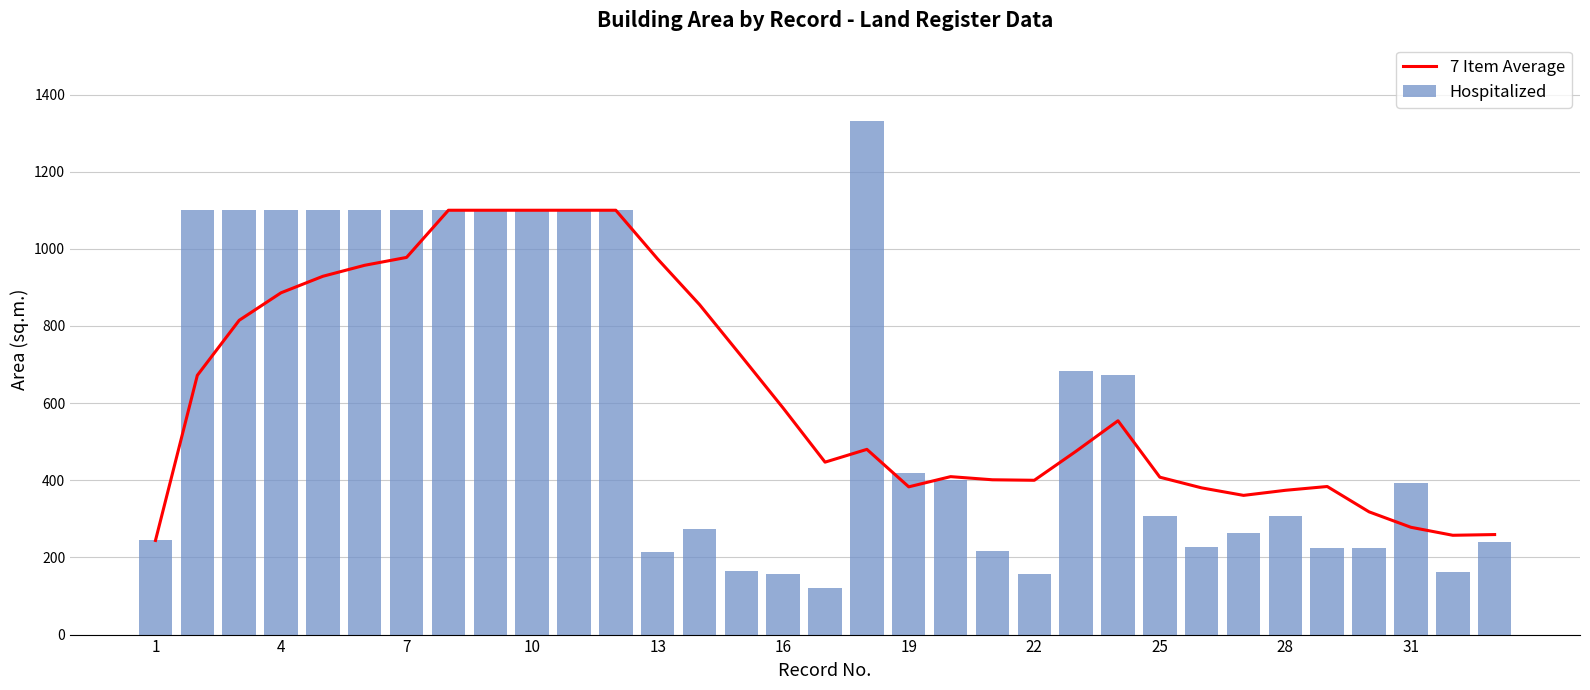

What is the difference between the second highest and minimum values in the 7 Item Average series?

856.0